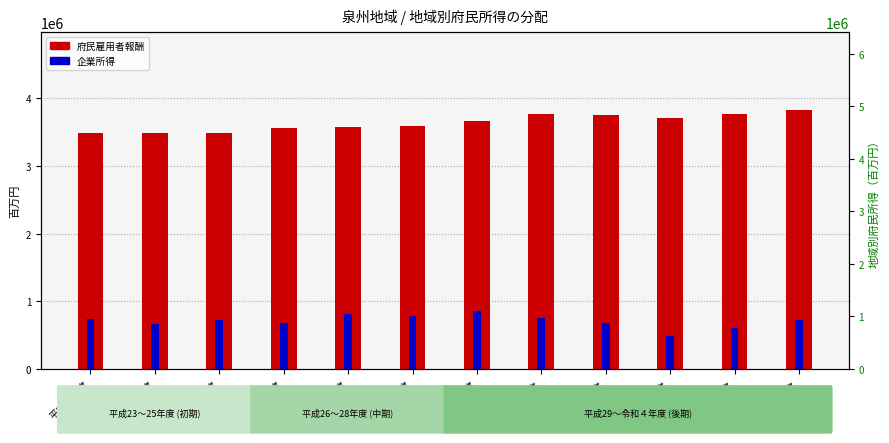

At how many categories does at least one series exceed 2751133?

12